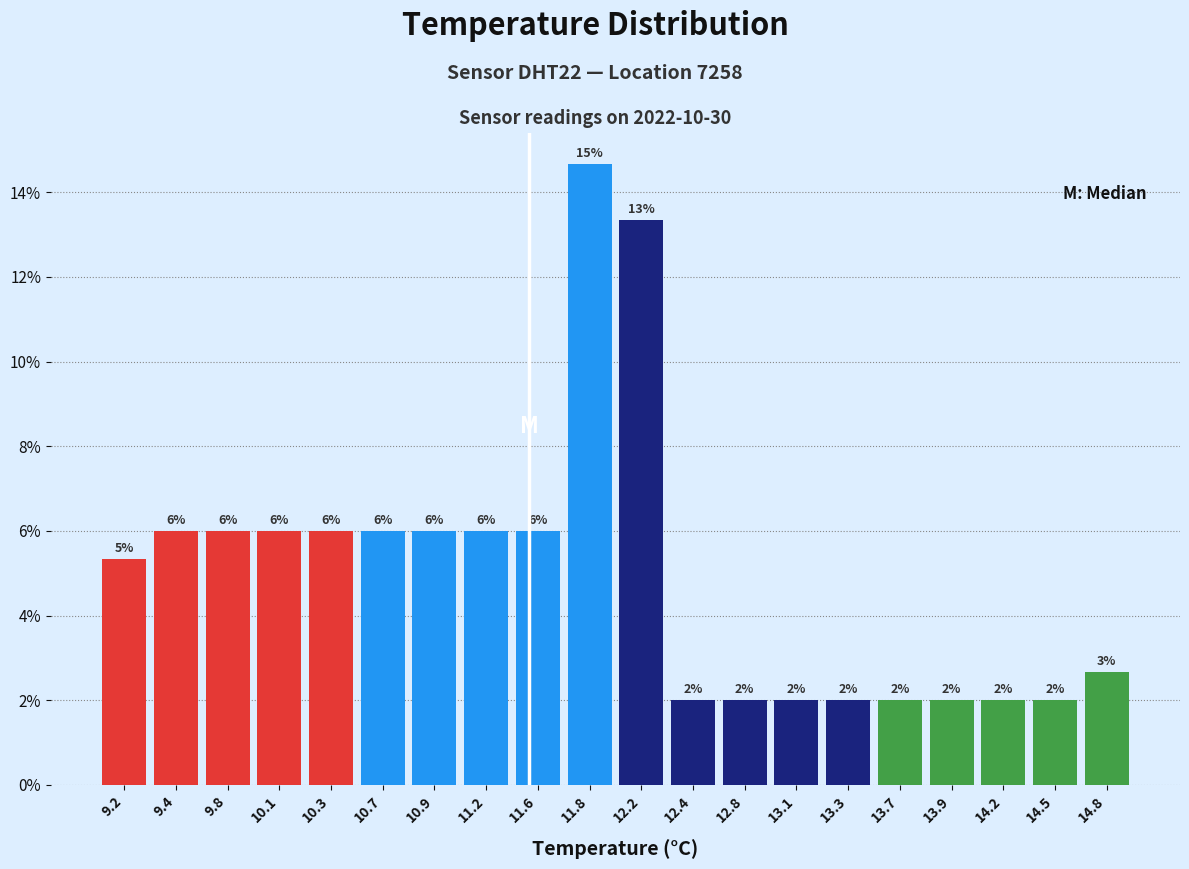

Over which range of the x-axis is the bar tallest?

11.7 to 12.0